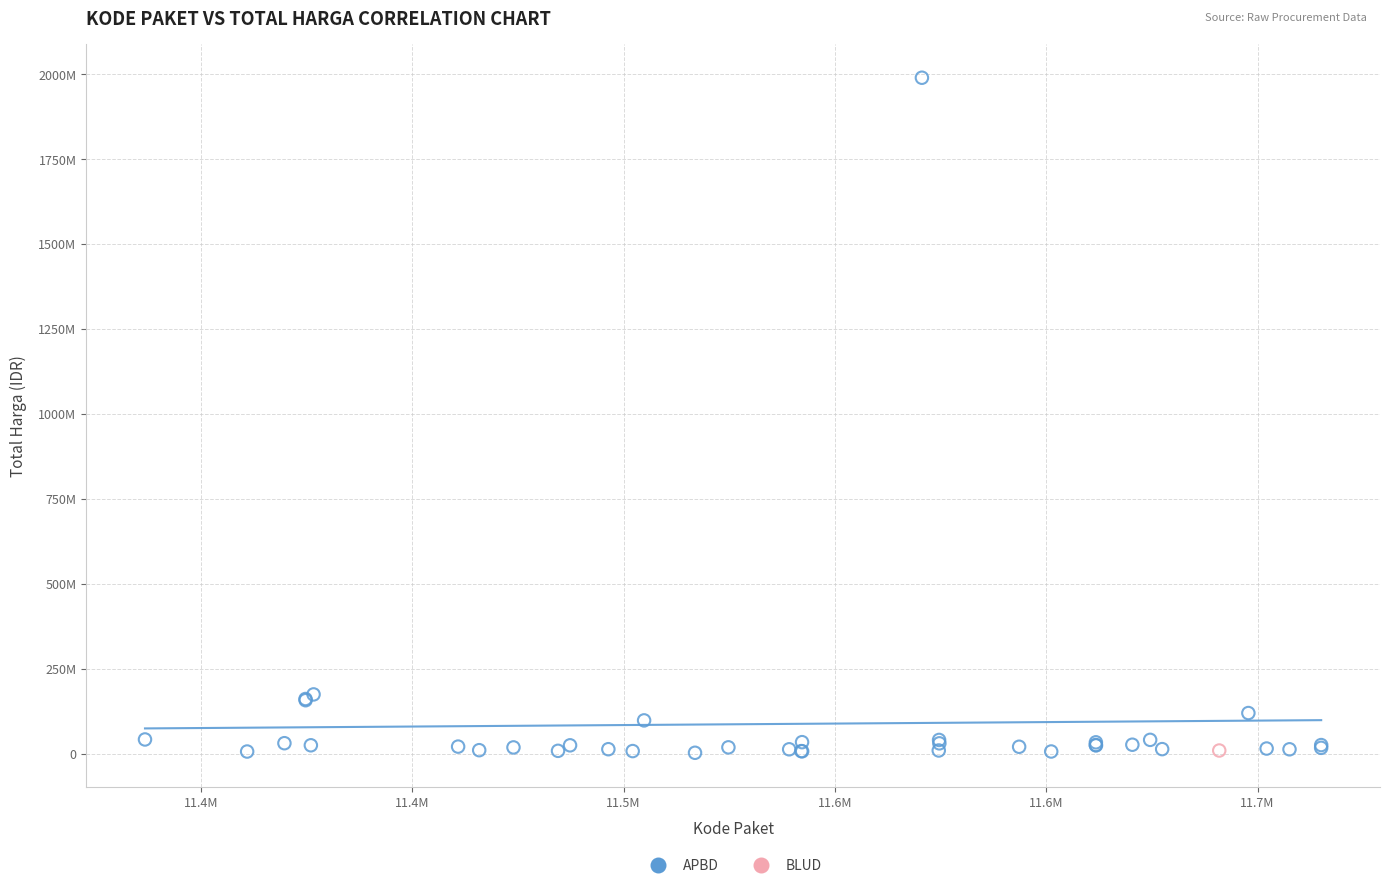

What are all the series names shown in the legend?

APBD, BLUD